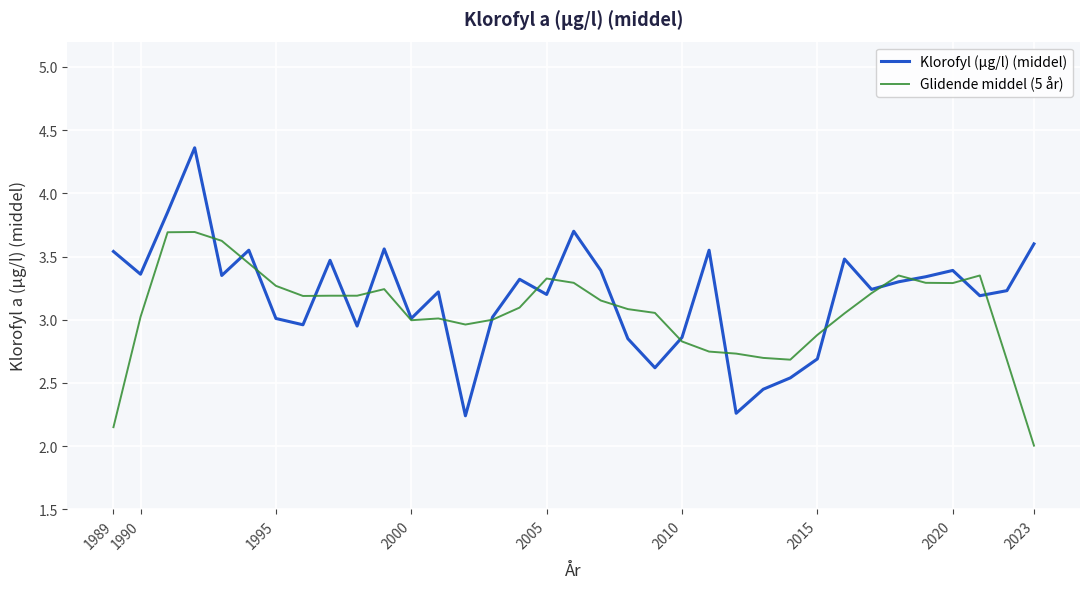

What is the minimum value shown in the chart?

2.0